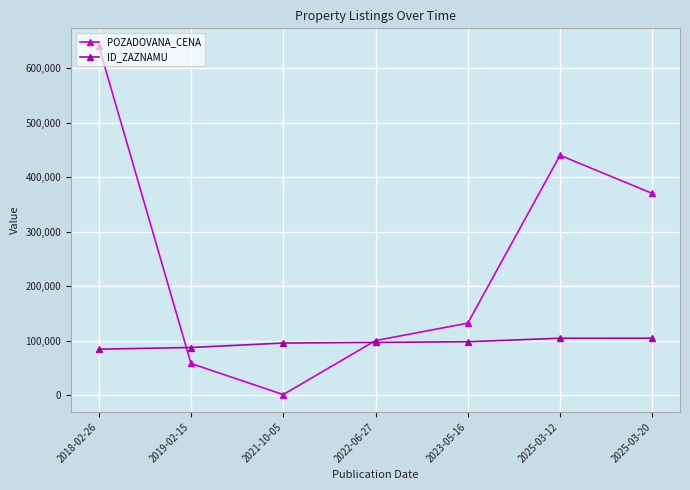

What are all the series names shown in the legend?

POZADOVANA_CENA, ID_ZAZNAMU